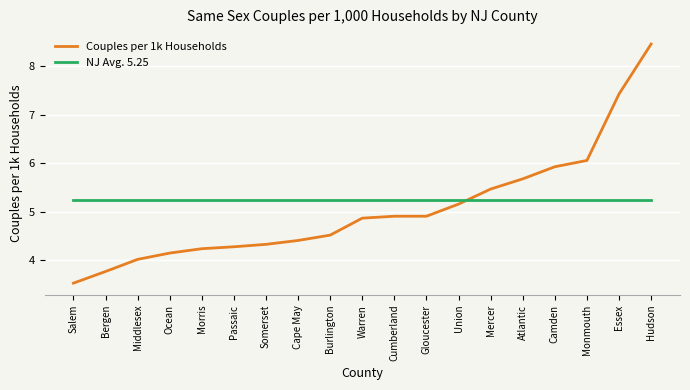

True or false: Couples per 1k Households has more than 2 interior local peaks.

False